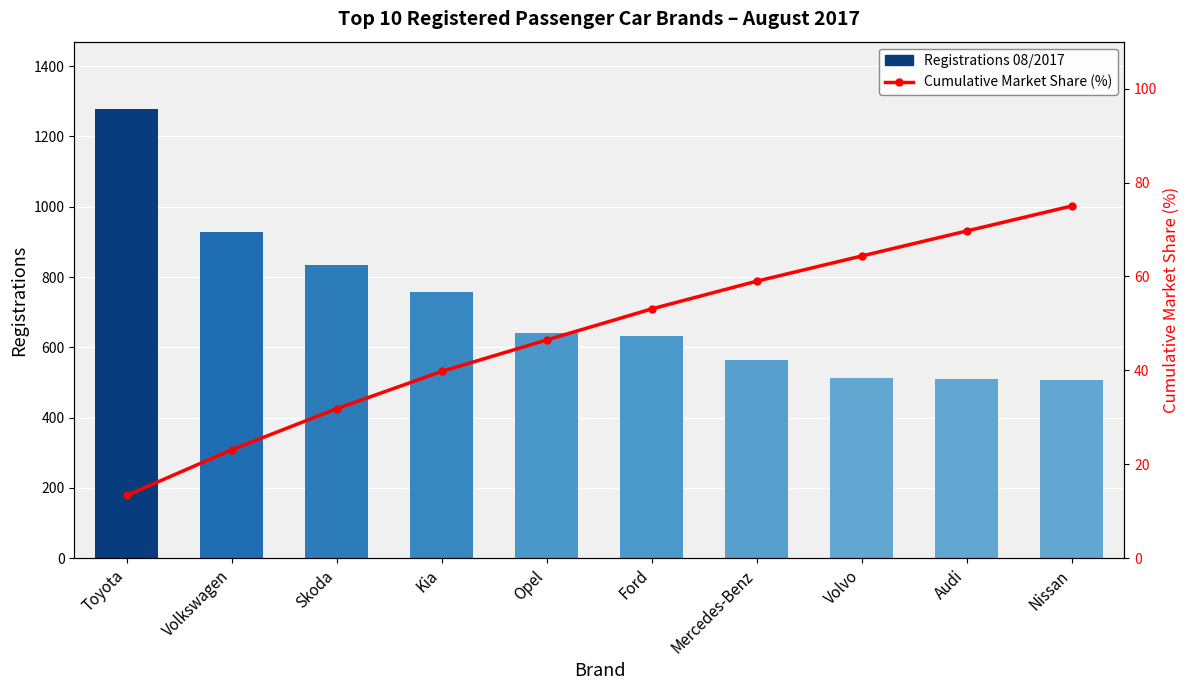

The Registrations 08/2017 series shows 508.0 at Nissan. True or false?

True